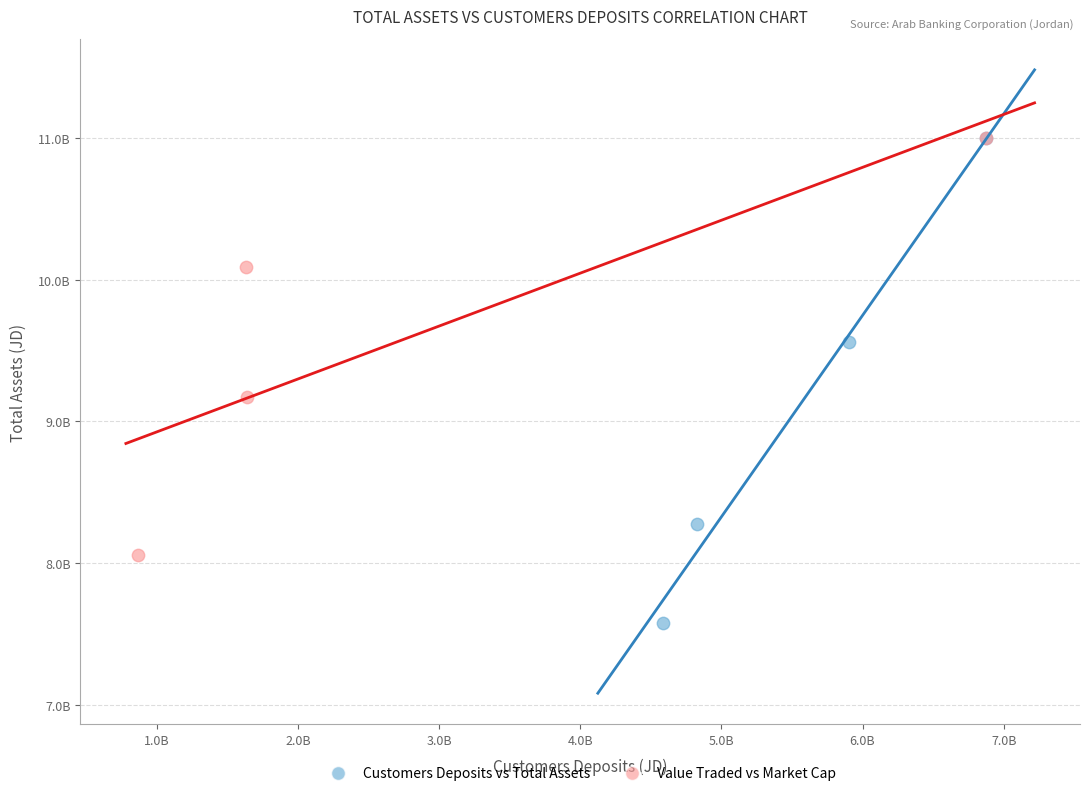

Which series contains the lowest Y value?

Customers Deposits vs Total Assets